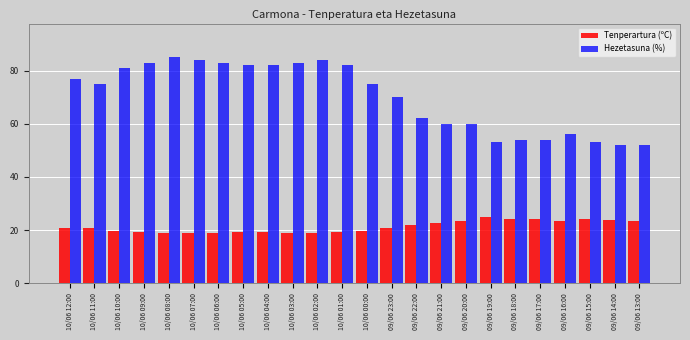

What is the difference between the highest and lowest values at 10/06 05:00?

62.8